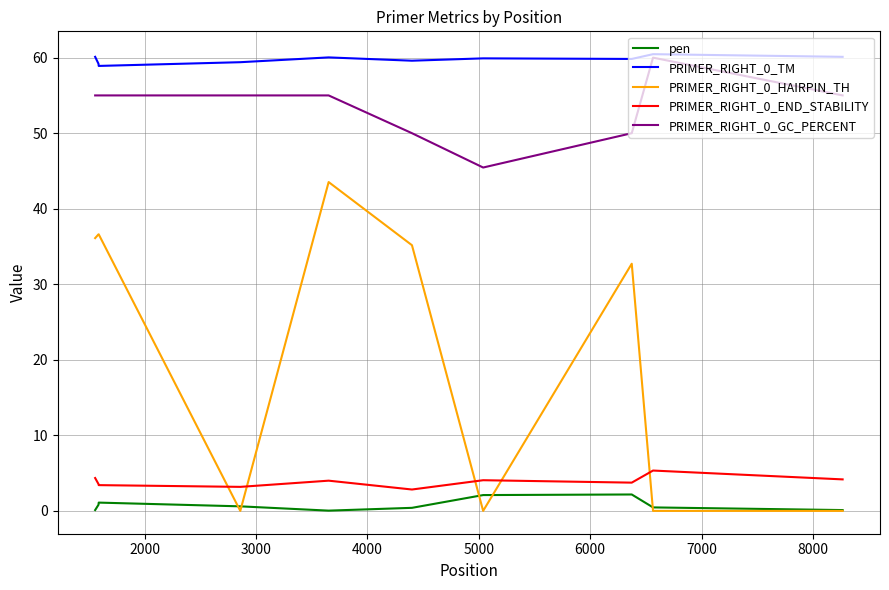

What is the sum of all pen values?

7.9